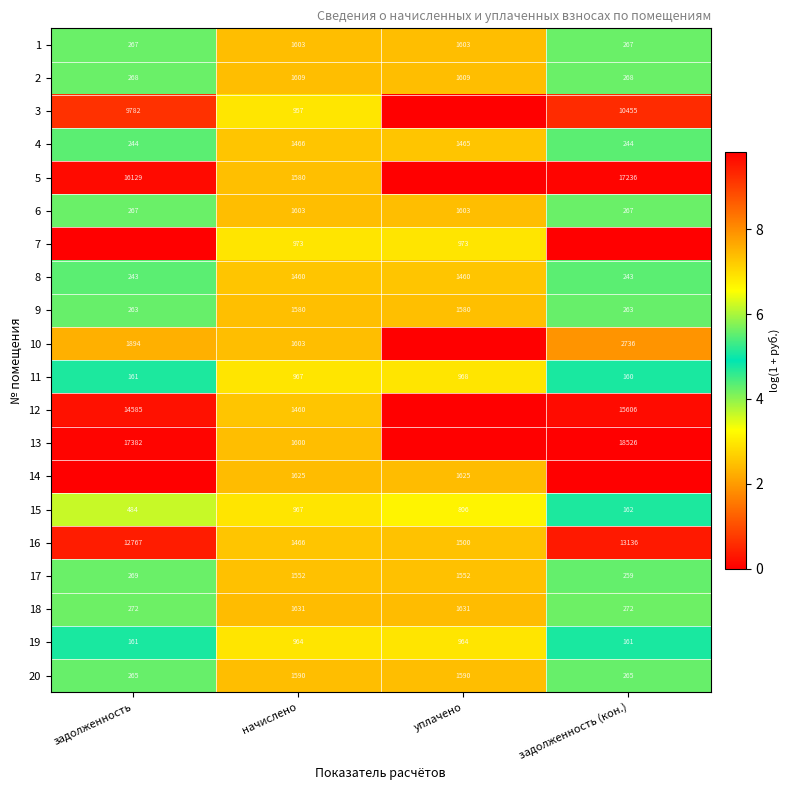

The 5 series shows 8299 at задолженность (кон.). True or false?

False